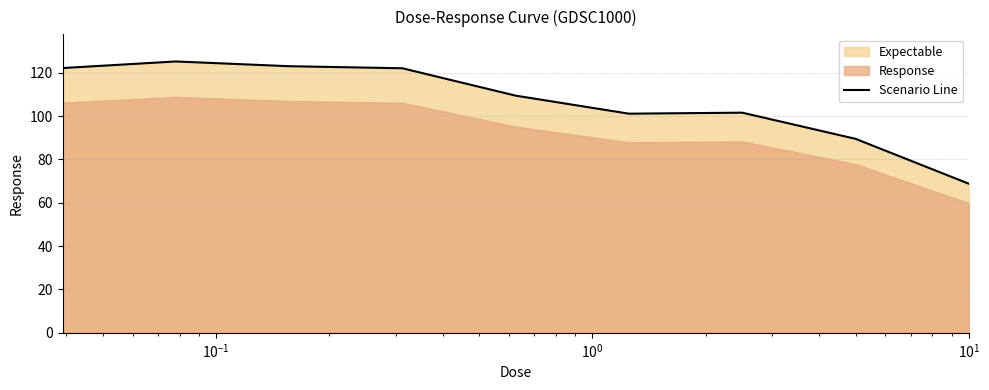

What is the lowest value of the Scenario Line series?

68.8